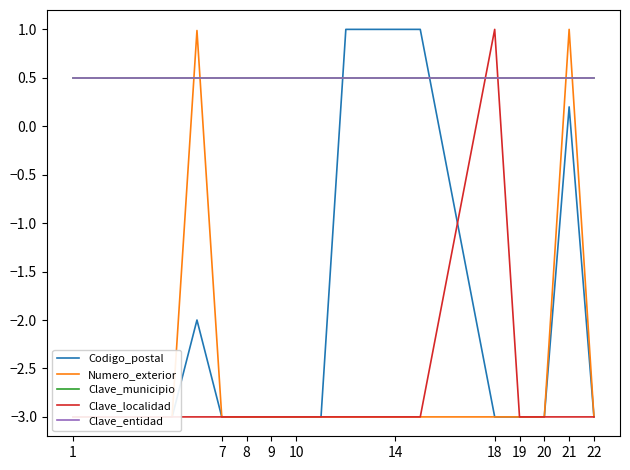

Which series has the widest spread of values?

Codigo_postal